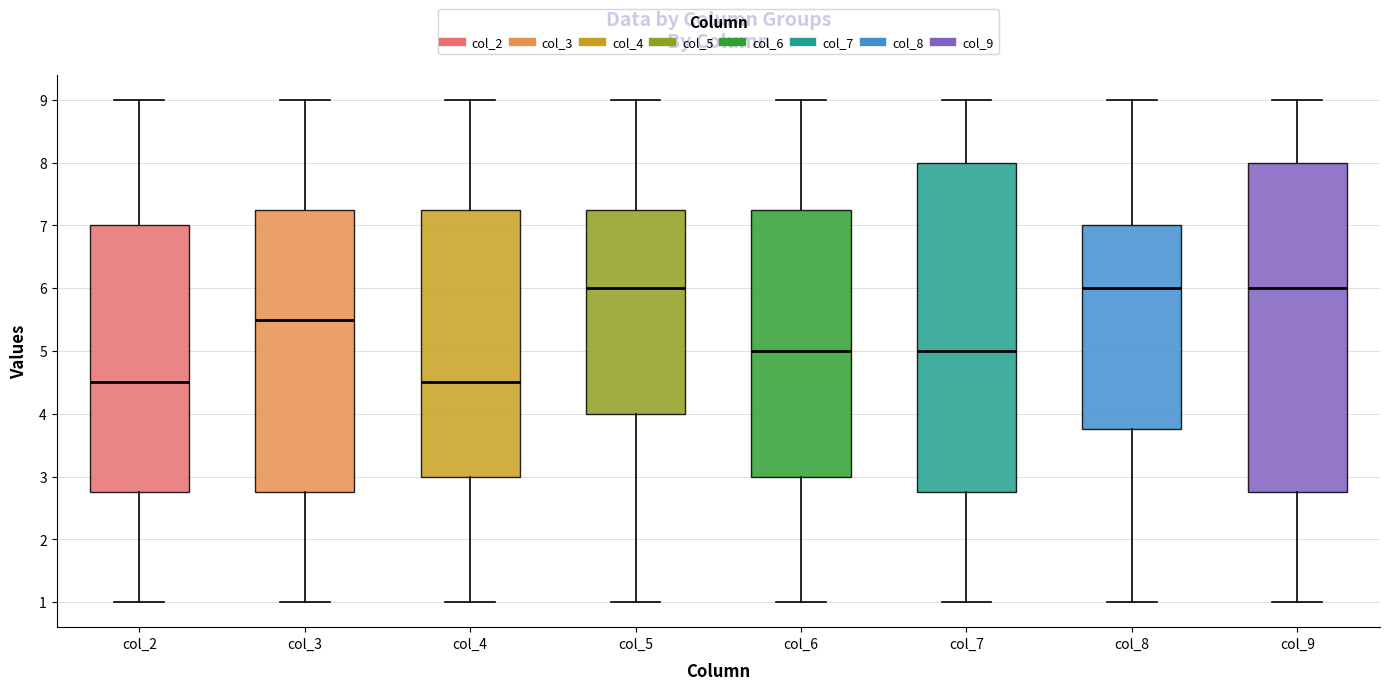

Reading left to right, transcribe this box plot: for each box, give where its median line is, the range the box spans, and where its two whiskers end, as read against the y-axis. The values are not printed on the chart, so give them approximately, as read against the axis.

col_2: median 4.5, box 2.8 to 7.0, whiskers 1.0 to 9.0
col_3: median 5.5, box 2.8 to 7.3, whiskers 1.0 to 9.0
col_4: median 4.5, box 3.0 to 7.3, whiskers 1.0 to 9.0
col_5: median 6.0, box 4.0 to 7.3, whiskers 1.0 to 9.0
col_6: median 5.0, box 3.0 to 7.3, whiskers 1.0 to 9.0
col_7: median 5.0, box 2.8 to 8.0, whiskers 1.0 to 9.0
col_8: median 6.0, box 3.8 to 7.0, whiskers 1.0 to 9.0
col_9: median 6.0, box 2.8 to 8.0, whiskers 1.0 to 9.0